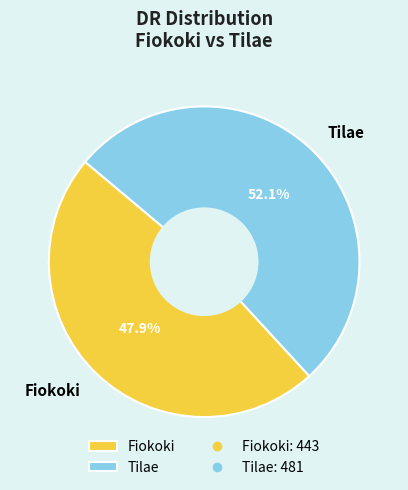

True or false: Tilae accounts for 42% of the total.

False